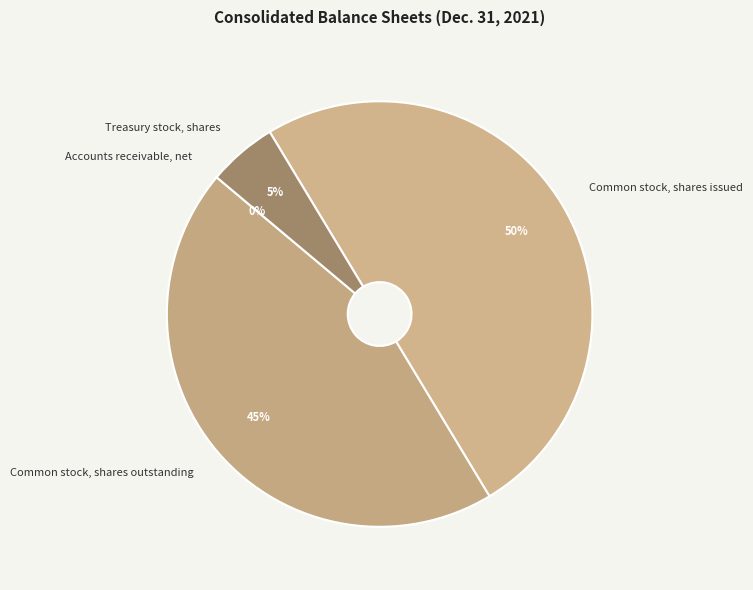

What is the largest slice in the pie chart?

Common stock, shares issued